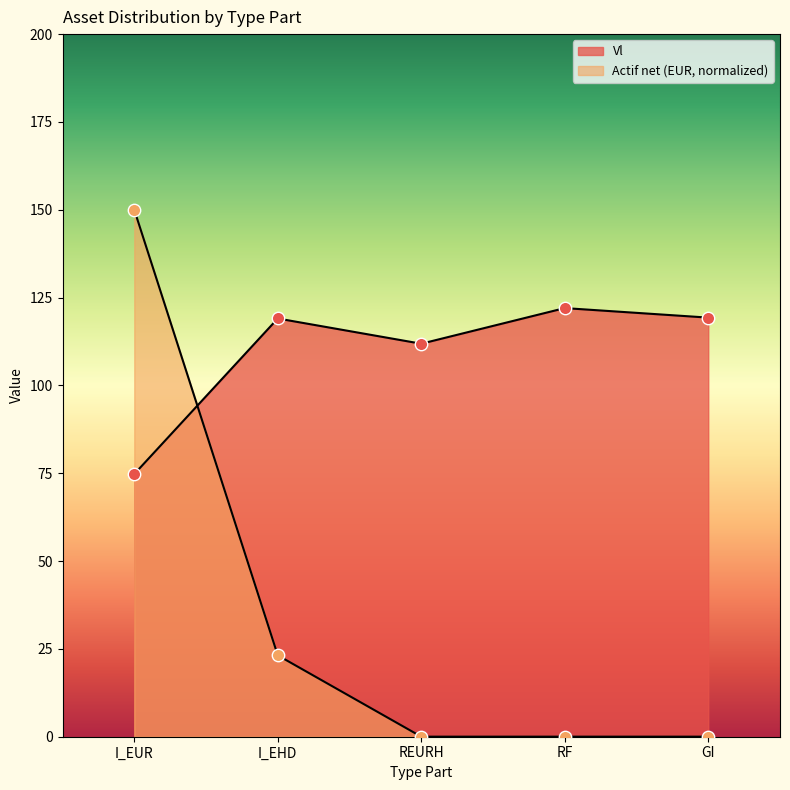

At which category is the sum across all series the highest?

I_EUR